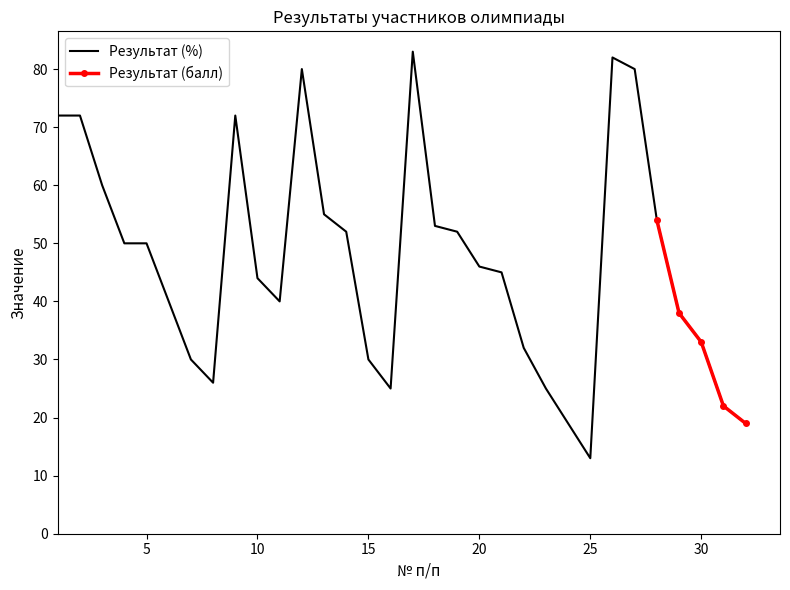

Rank the categories by value from highest to lowest.

17, 26, 12, 27, 1, 2, 9, 3, 13, 28, 18, 14, 19, 4, 5, 20, 21, 10, 6, 11, 29, 30, 22, 7, 15, 8, 16, 23, 31, 24, 32, 25